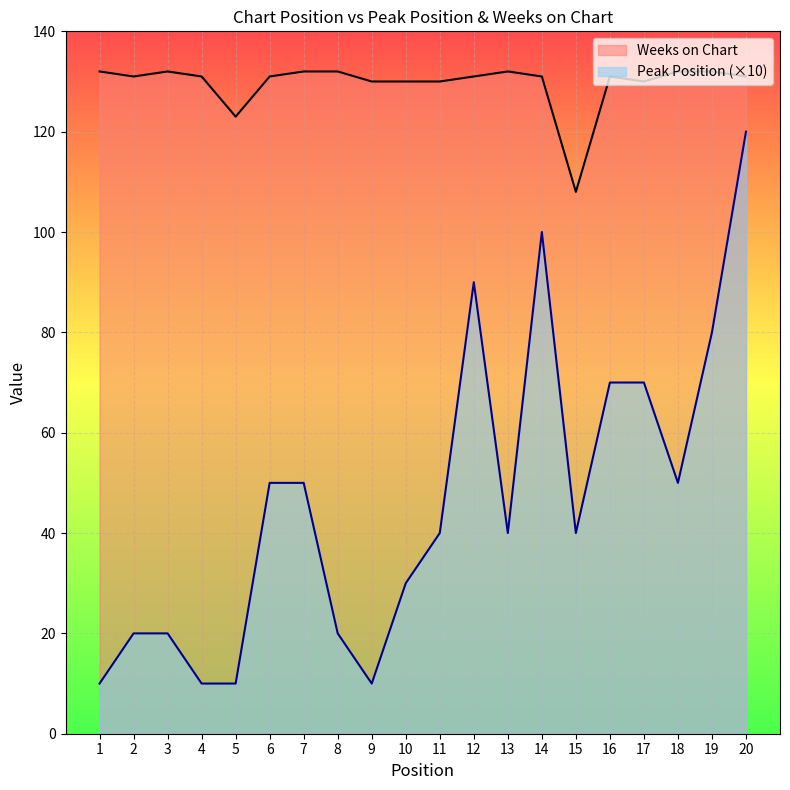

What are all the series names shown in the legend?

Weeks on Chart, Peak Position (×10)